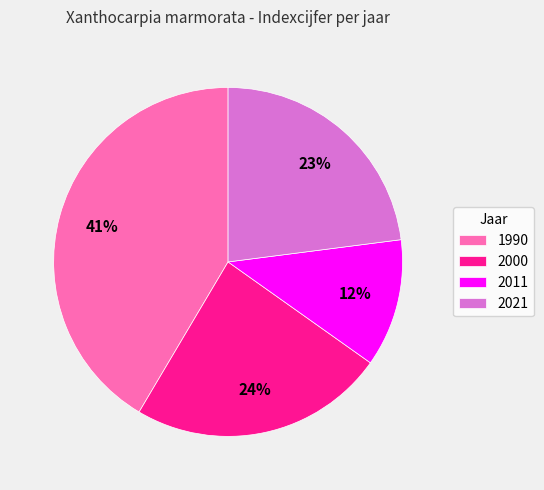

To the nearest percent, what is the average slice percentage?

25%